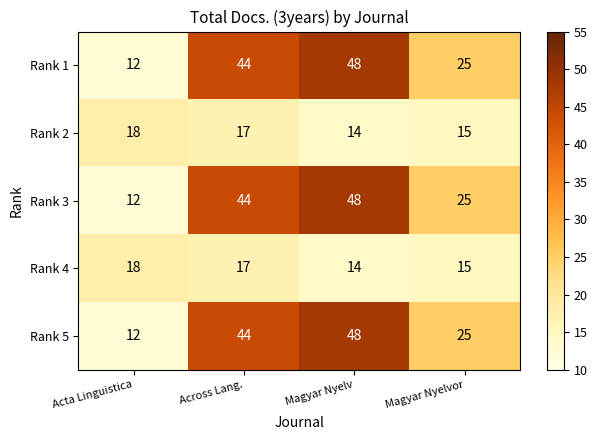

Count the Rank 5 values in the range 25 to 48.

3